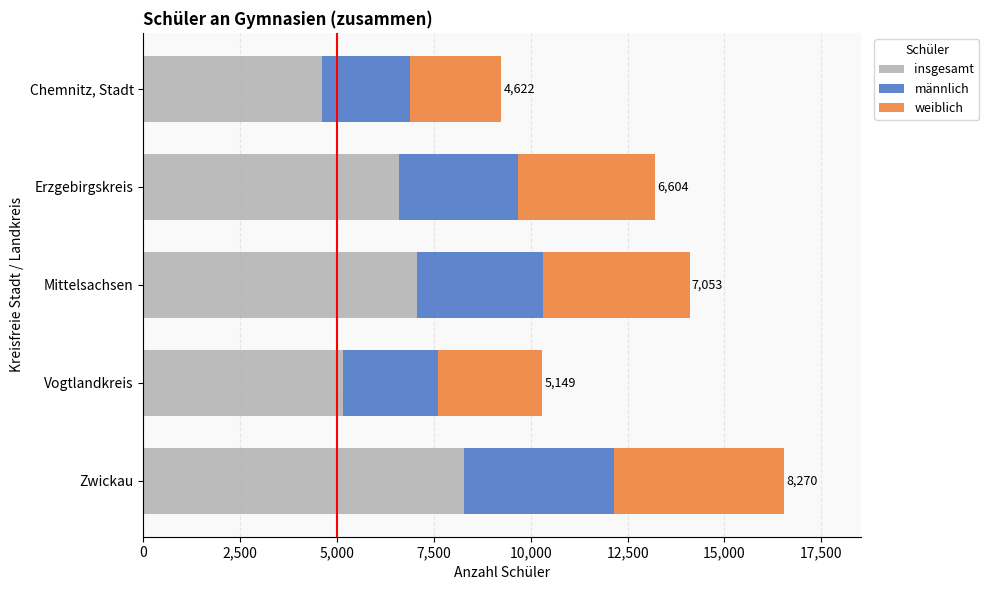

What is the maximum value for insgesamt?

8270